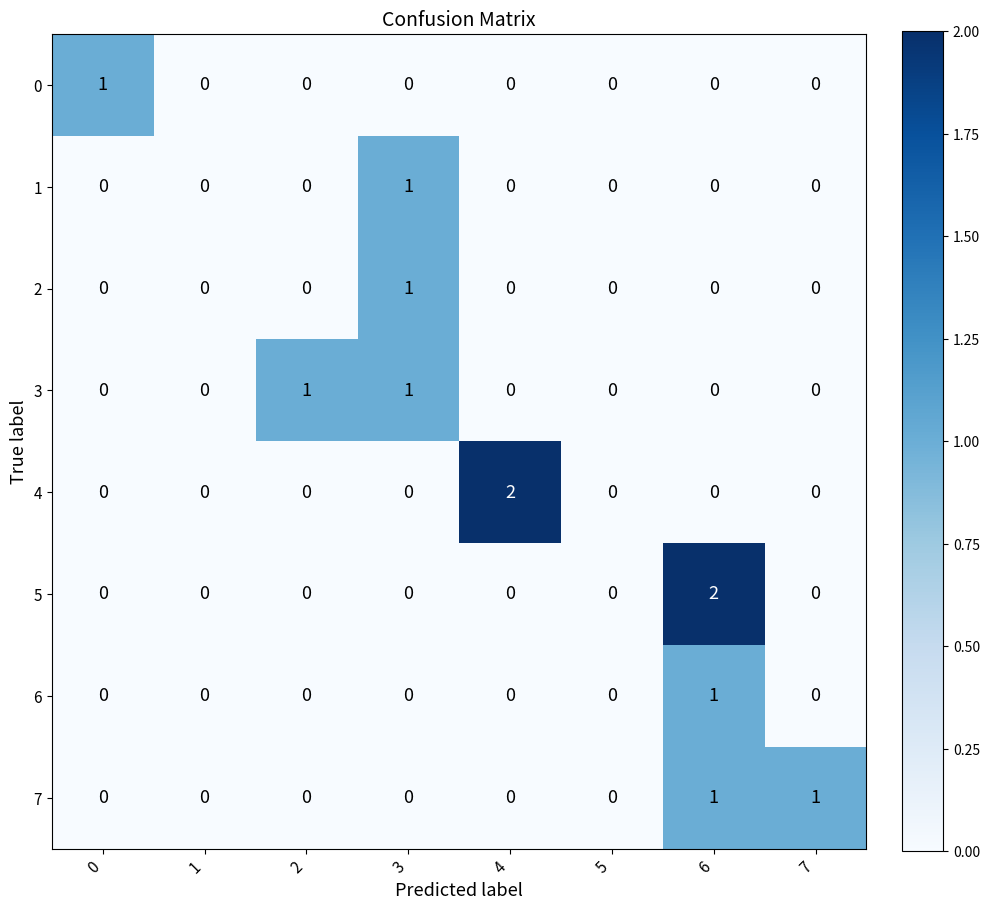

How many 1 values are between 0 and 1?

8